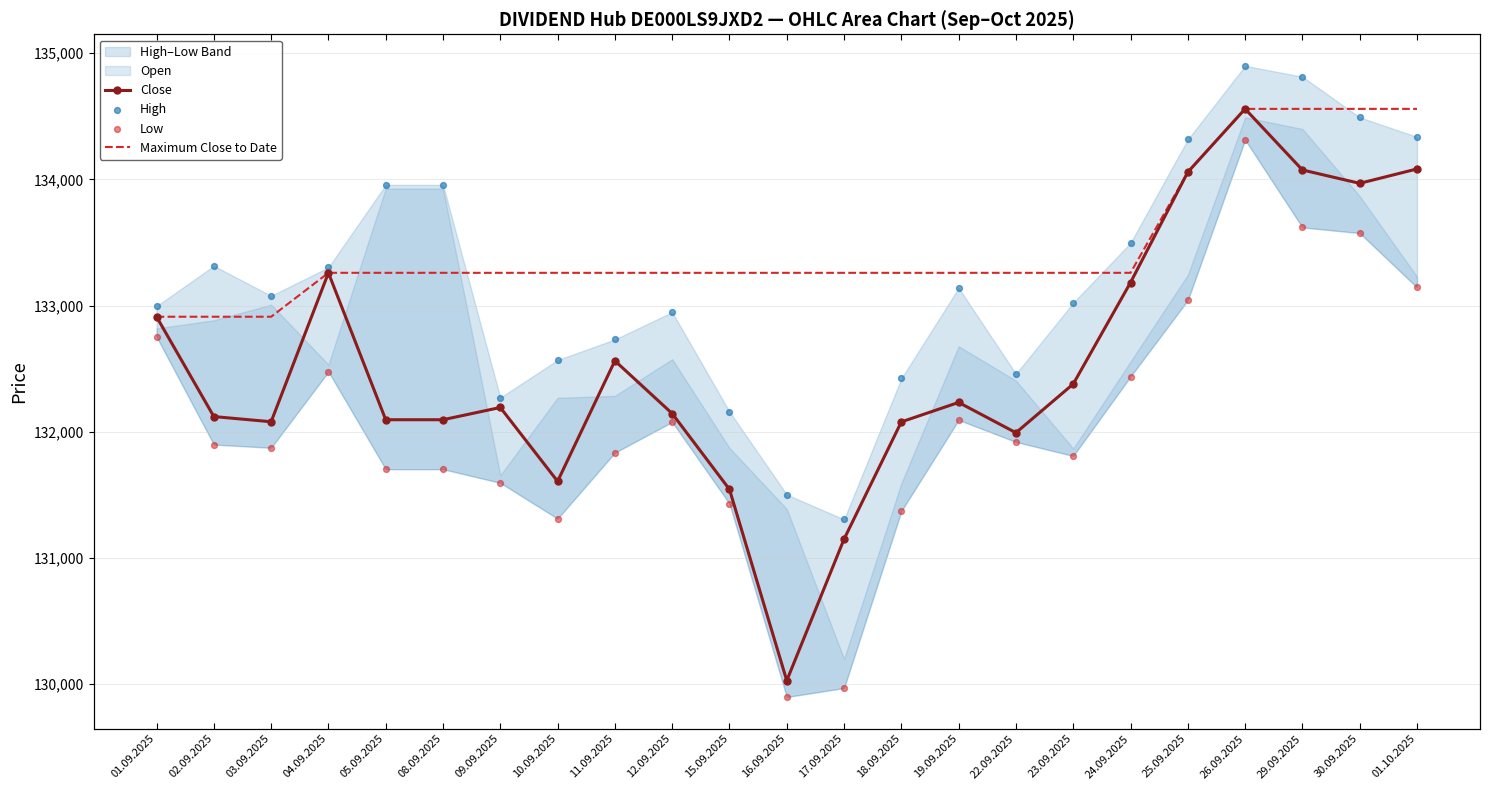

Which series contains the highest Y value?

High